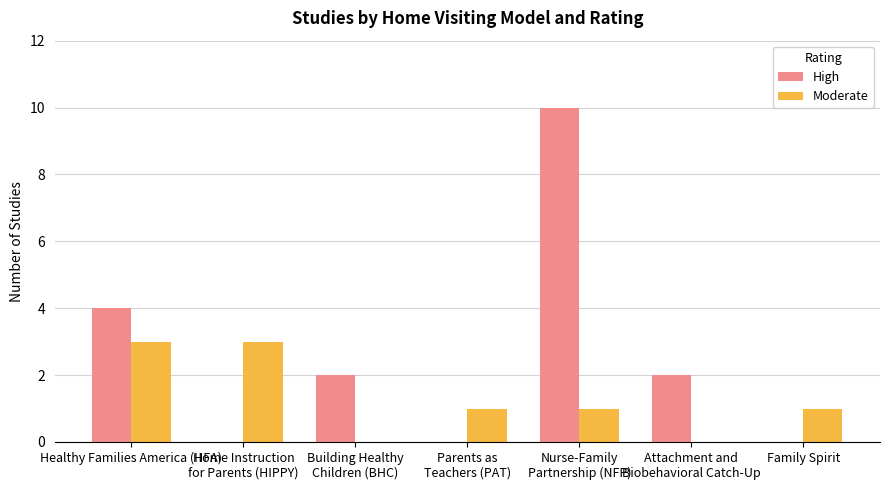

Reading right to left, what are all the values shown in this chart?

High: Family Spirit=0	Attachment and
Biobehavioral Catch-Up=2	Nurse-Family
Partnership (NFP)=10	Parents as
Teachers (PAT)=0	Building Healthy
Children (BHC)=2	Home Instruction
for Parents (HIPPY)=0	Healthy Families America (HFA)=4
Moderate: Family Spirit=1	Attachment and
Biobehavioral Catch-Up=0	Nurse-Family
Partnership (NFP)=1	Parents as
Teachers (PAT)=1	Building Healthy
Children (BHC)=0	Home Instruction
for Parents (HIPPY)=3	Healthy Families America (HFA)=3